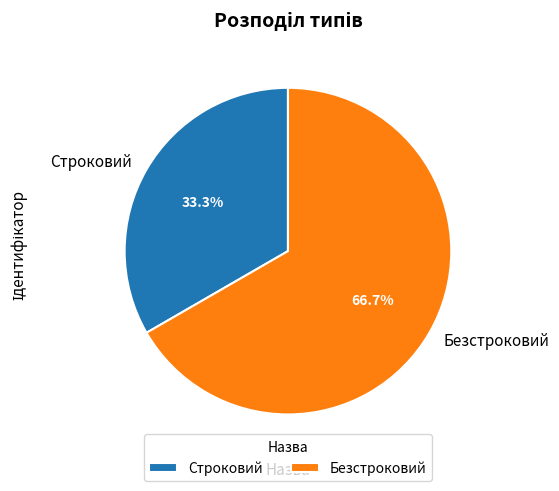

Rank the categories by value from lowest to highest.

Строковий, Безстроковий